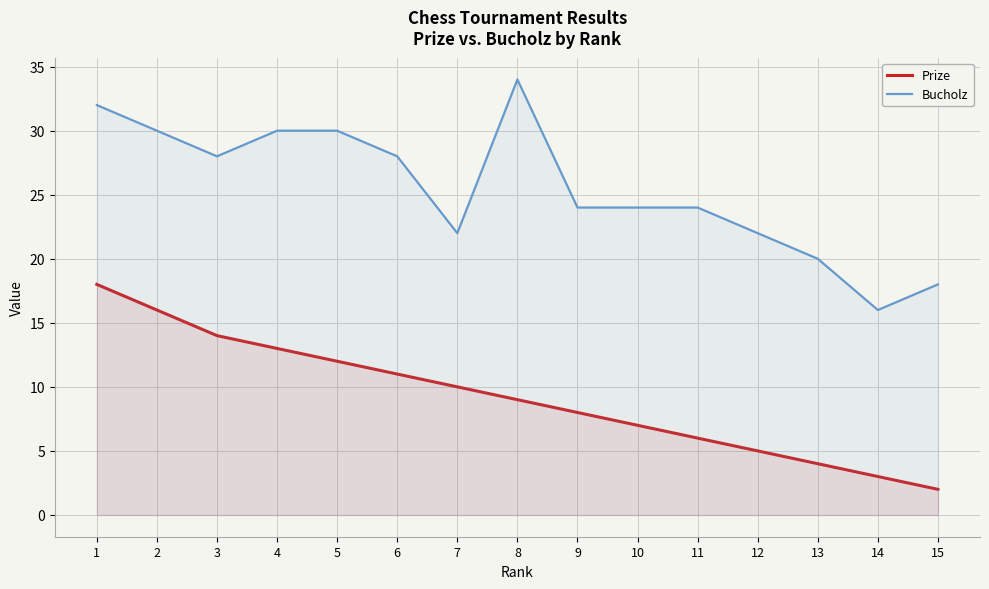

Is the value of Bucholz at 3 greater than the value of Prize at 4?

Yes